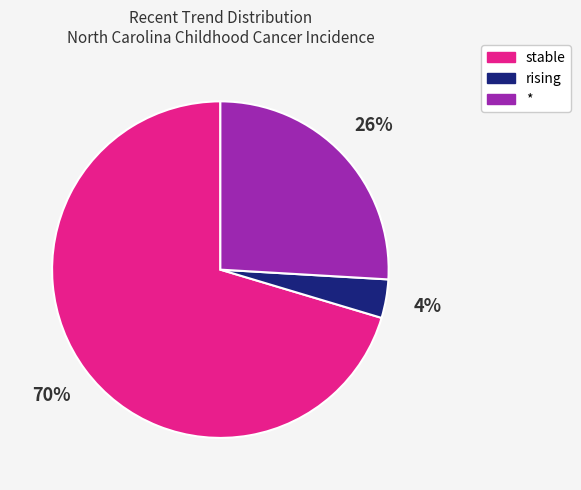

Approximately how many times larger is the value at * compared to stable?

0.4